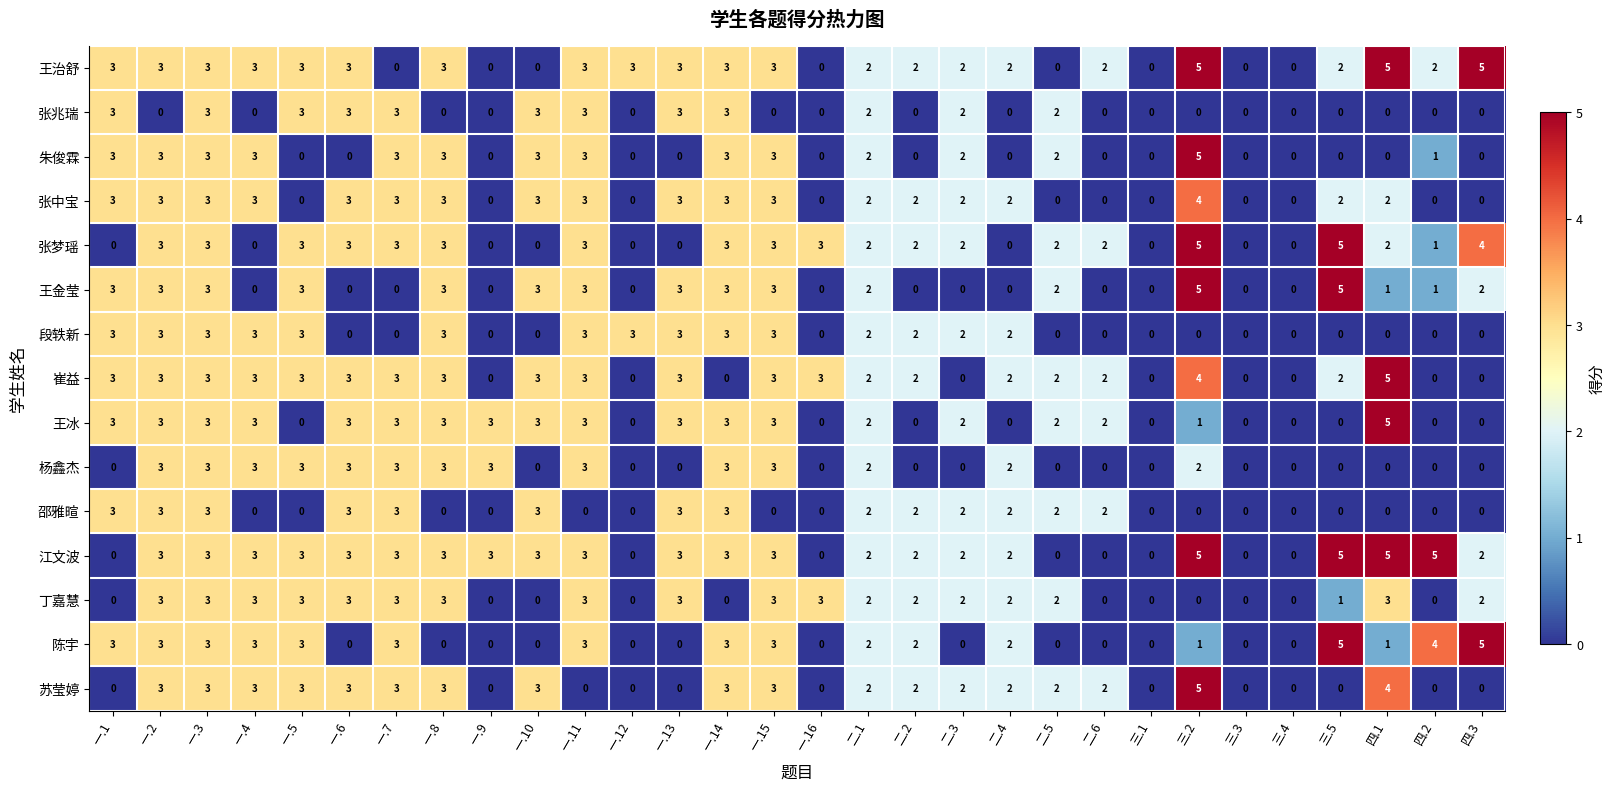

How many categories are shown in the chart?

30